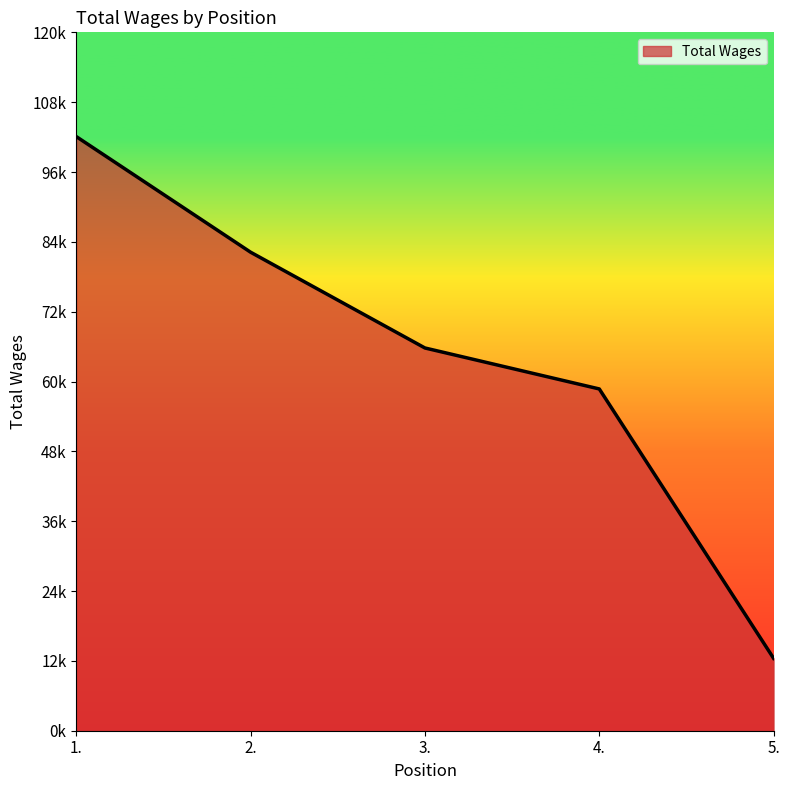

What is the average value?

64245